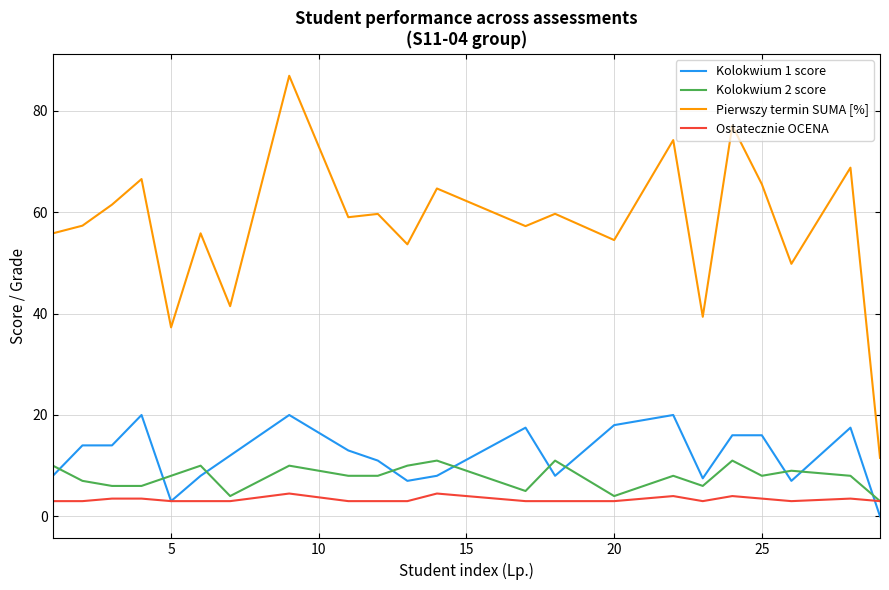

What is the average value of the Kolokwium 2 score series?

7.8